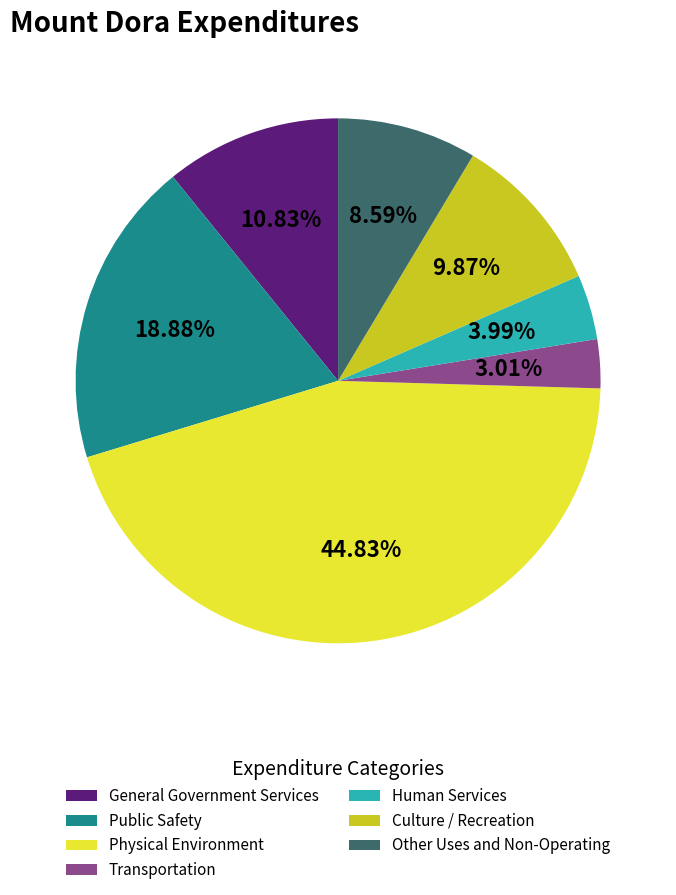

Which has a higher value, Other Uses and Non-Operating or Transportation?

Other Uses and Non-Operating